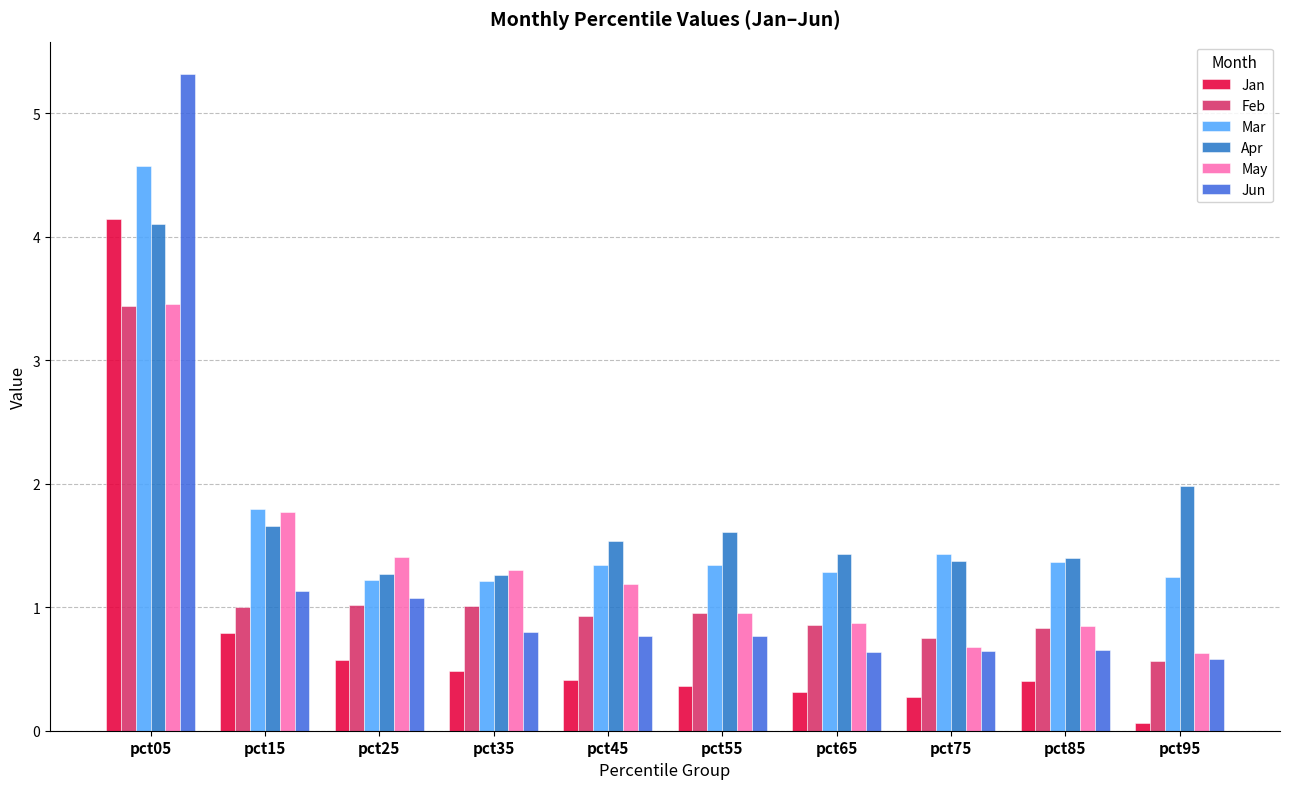

Rank the series by their maximum value, from lowest to highest.

Feb, May, Apr, Jan, Mar, Jun